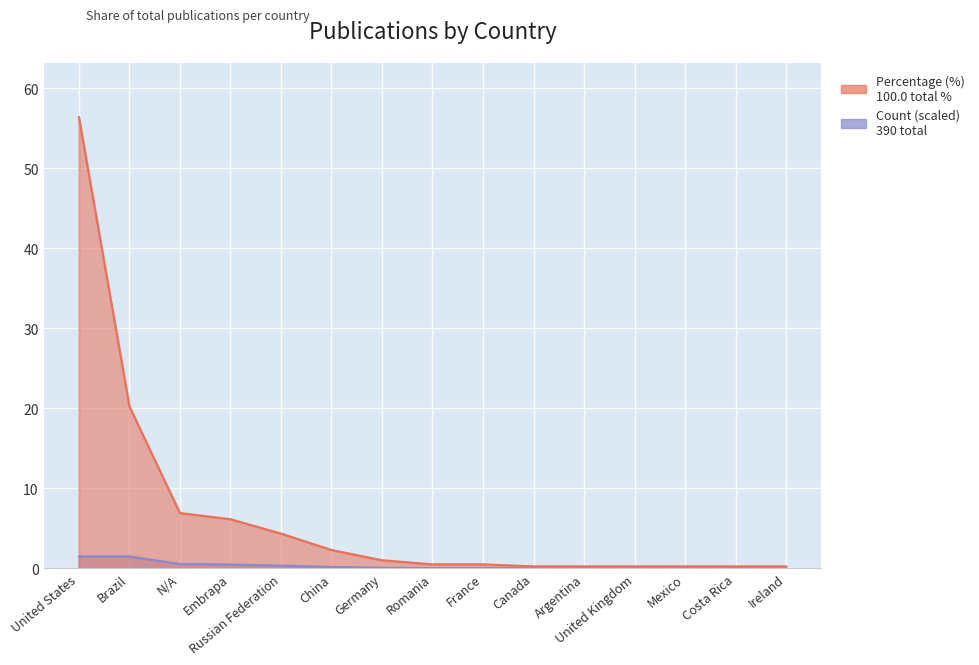

How many distinct data groups are displayed?

1